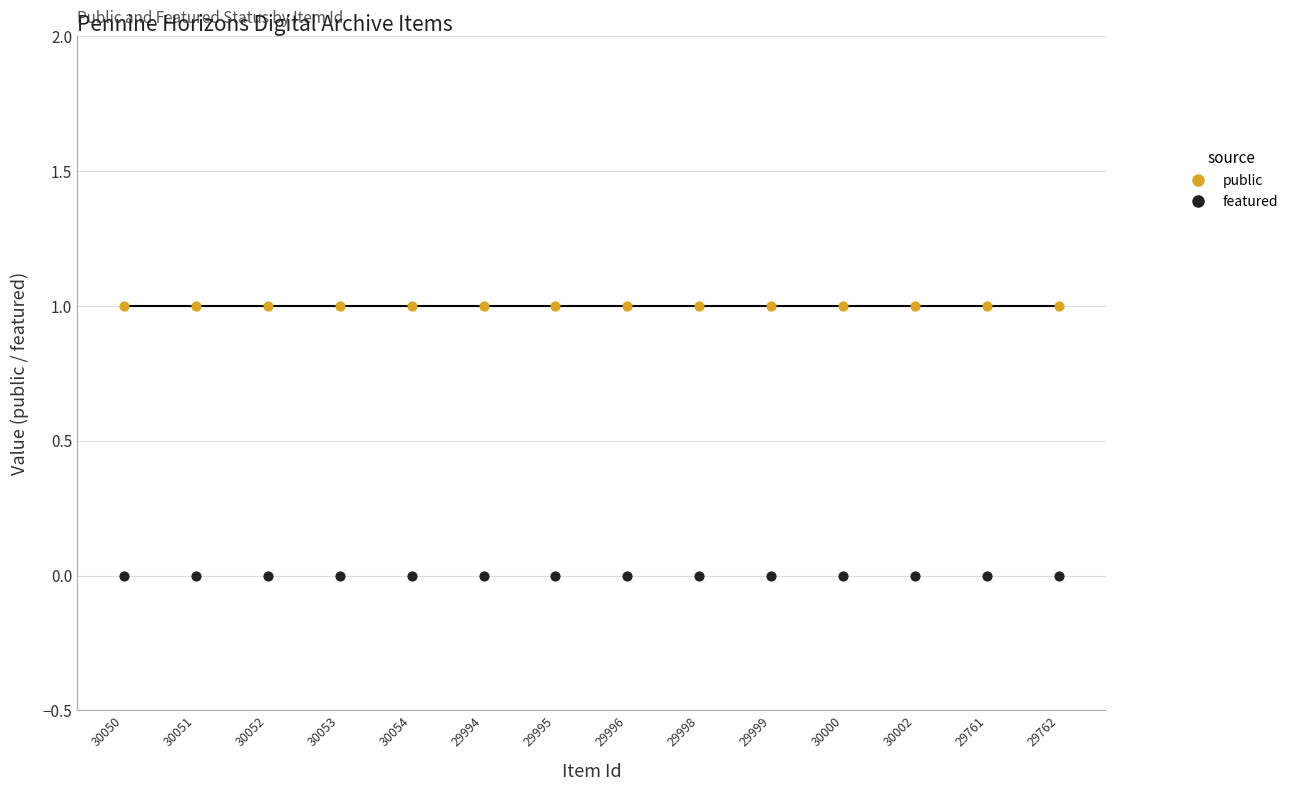

Which series contains the lowest Y value?

featured